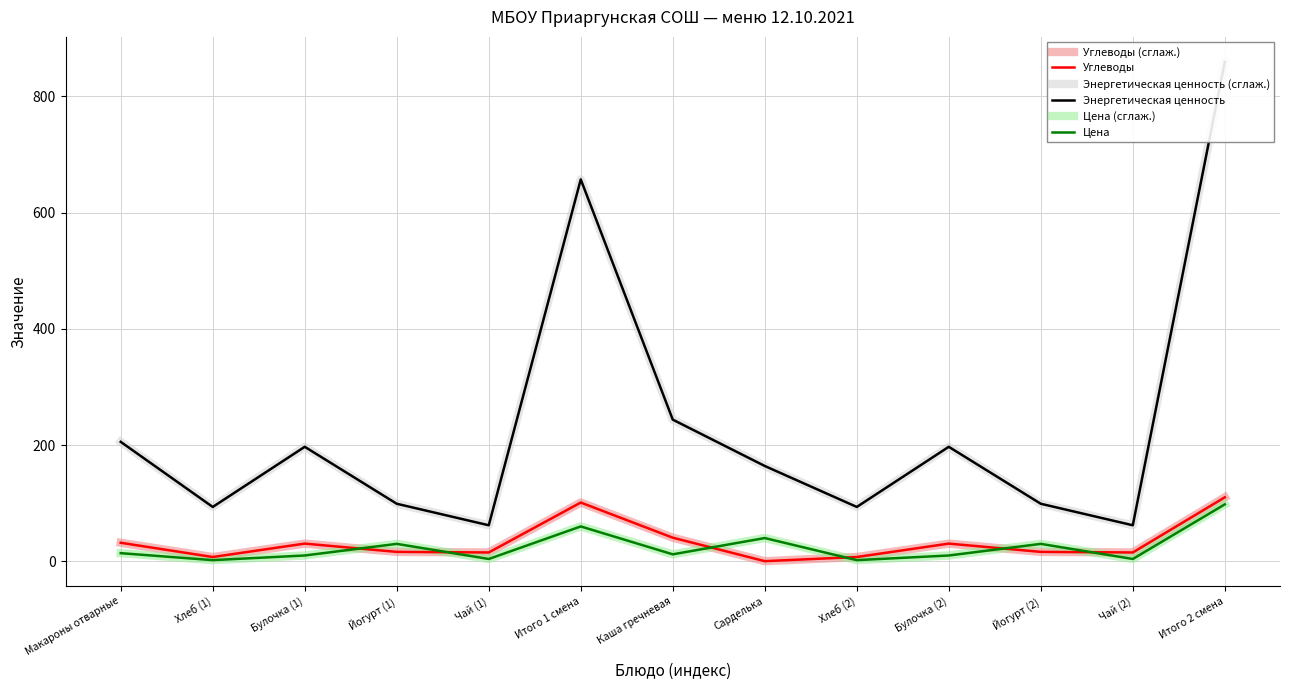

Reading left to right, transcribe all the data shown in this chart.

Углеводы (сглаж.): 31.9	7.3	30.4	16.2	15.2	101.1	40.6	0.2	7.3	30.4	16.2	15.2	110.1
Углеводы: 31.9	7.3	30.4	16.2	15.2	101.1	40.6	0.2	7.3	30.4	16.2	15.2	110.1
Энергетическая ценность (сглаж.): 205.5	93.5	197.0	99.0	62.0	657.0	243.8	164.0	93.5	197.0	99.0	62.0	859.3
Энергетическая ценность: 205.5	93.5	197.0	99.0	62.0	657.0	243.8	164.0	93.5	197.0	99.0	62.0	859.3
Цена (сглаж.): 14.0	2.0	10.0	30.0	4.0	60.0	12.0	40.0	2.0	10.0	30.0	4.0	98.0
Цена: 14.0	2.0	10.0	30.0	4.0	60.0	12.0	40.0	2.0	10.0	30.0	4.0	98.0